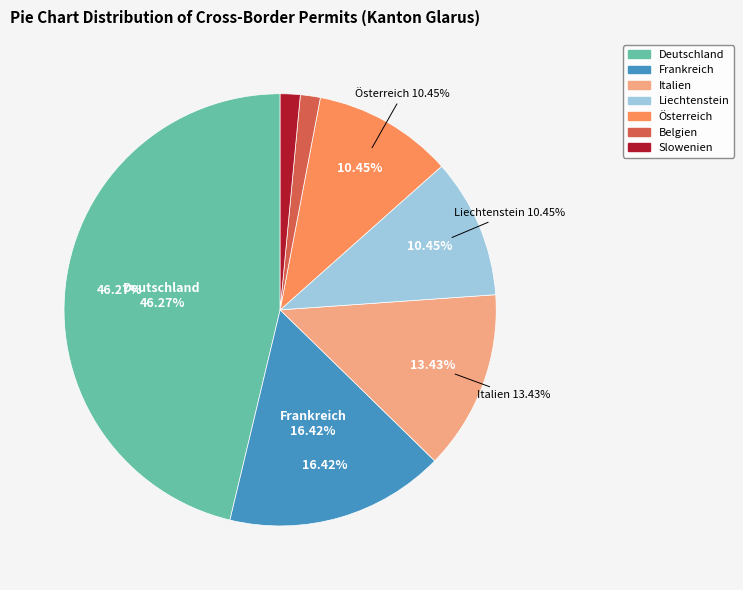

Does Liechtenstein represent more than half of the total?

No